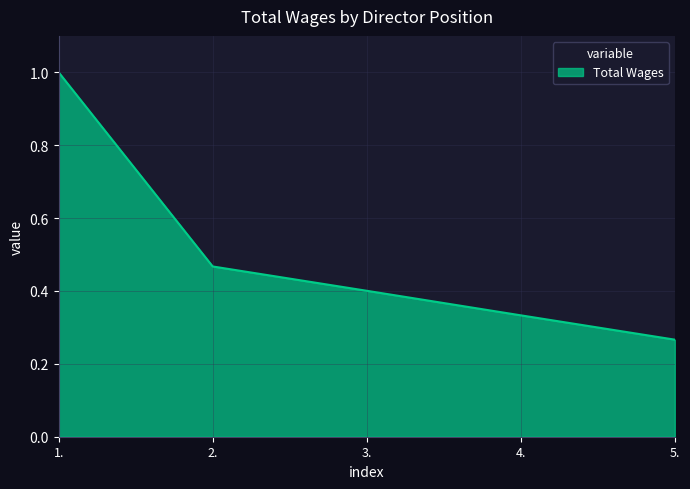

Which category has the lowest value across all series?

5.